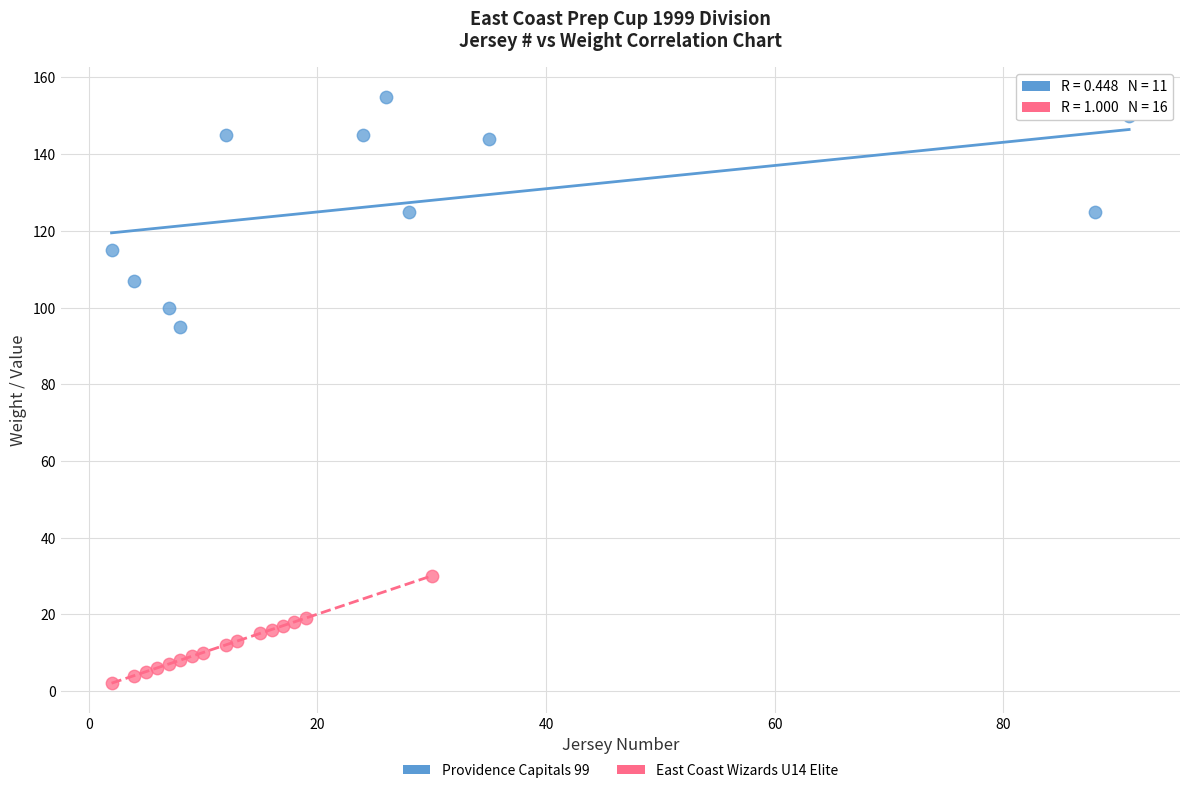

Which series contains the lowest Y value?

East Coast Wizards U14 Elite